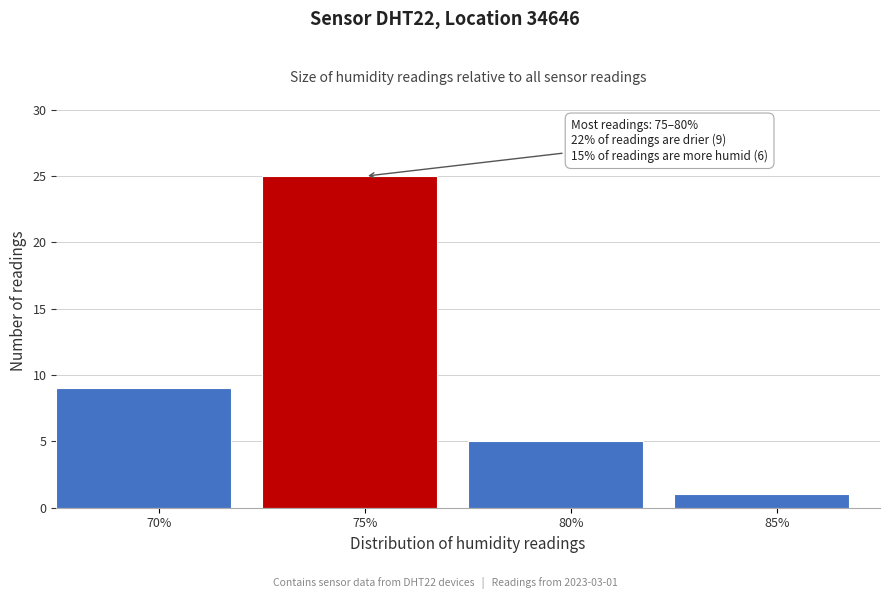

Reading left to right, extract all data points from this chart.

70%=9	75%=25	80%=5	85%=1